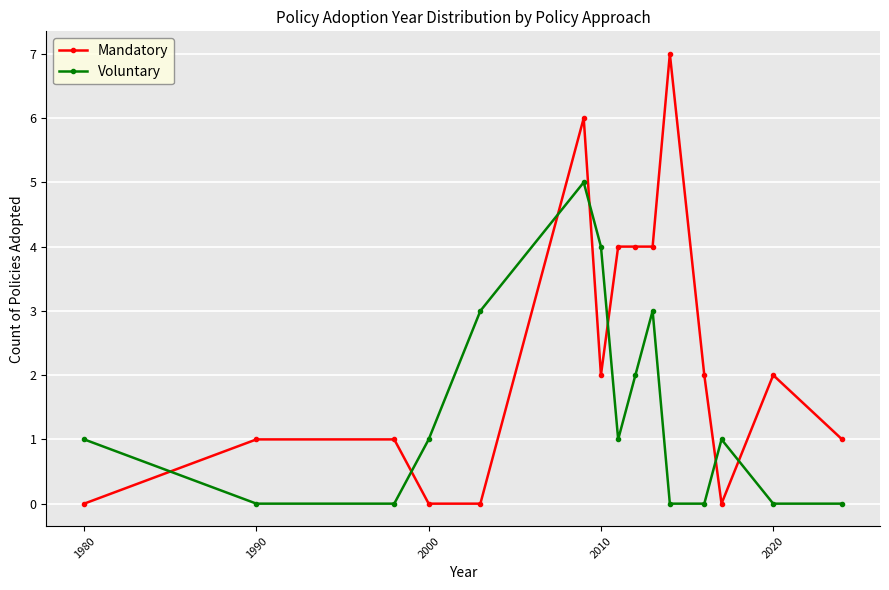

Reading left to right, list all the values displayed in this chart.

Mandatory: 0	1	1	0	0	6	2	4	4	4	7	2	0	2	1
Voluntary: 1	0	0	1	3	5	4	1	2	3	0	0	1	0	0